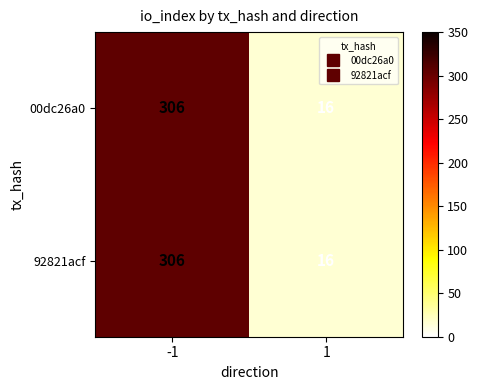

Reading left to right, extract all data points from this chart.

00dc26a0: -1=306	1=16
92821acf: -1=306	1=16